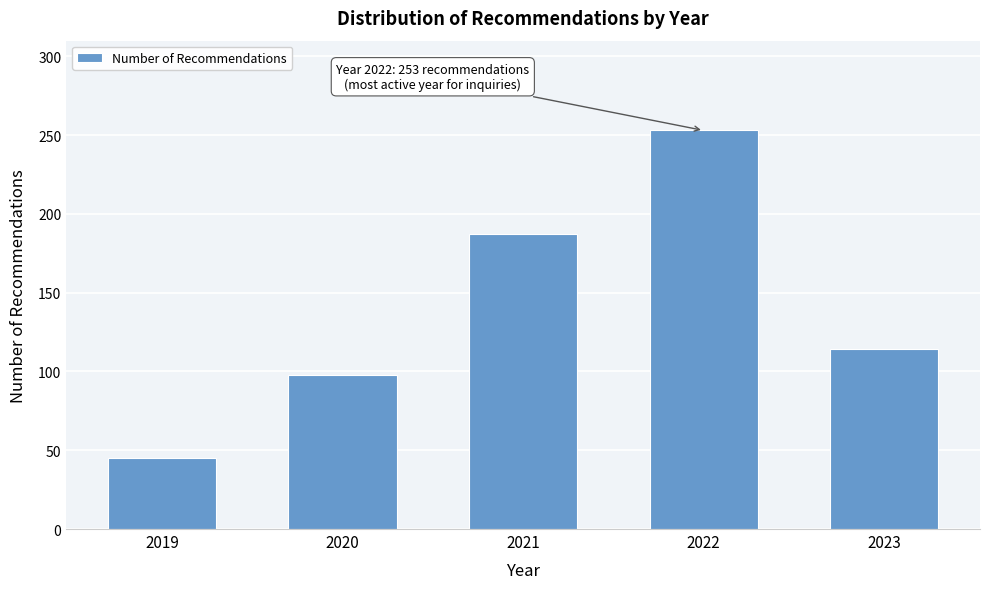

Reading right to left, extract all data points from this chart.

114	253	187	98	45